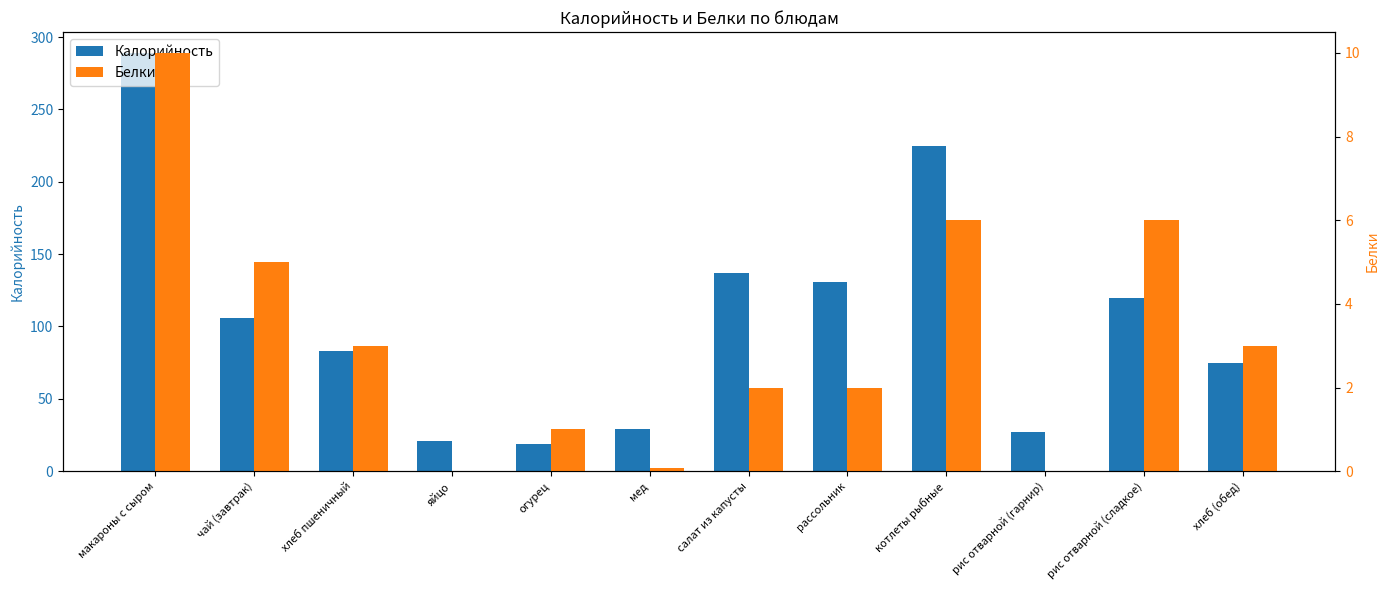

What is the sum of the Белки values at рис отварной (гарнир) and салат из капусты?

2.0